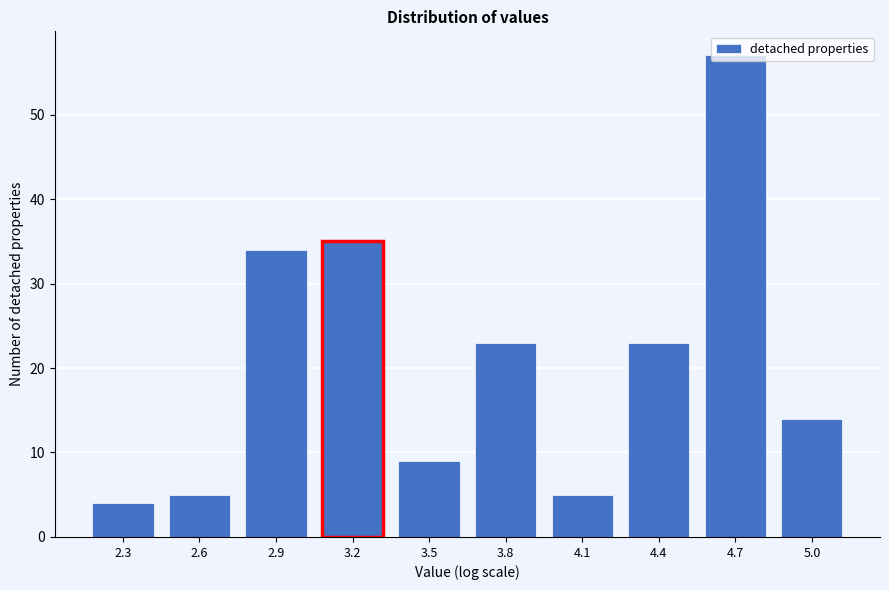

What is the change in value from 4.1 to 4.7?

+52